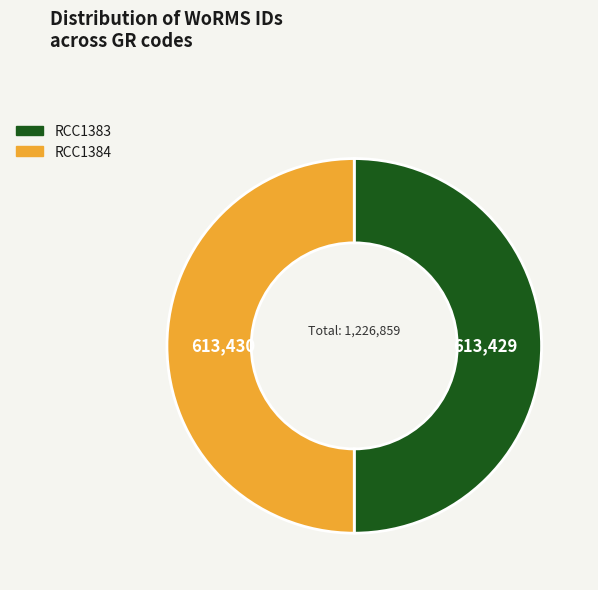

The RCC1383 slice represents 50% of the pie. True or false?

True